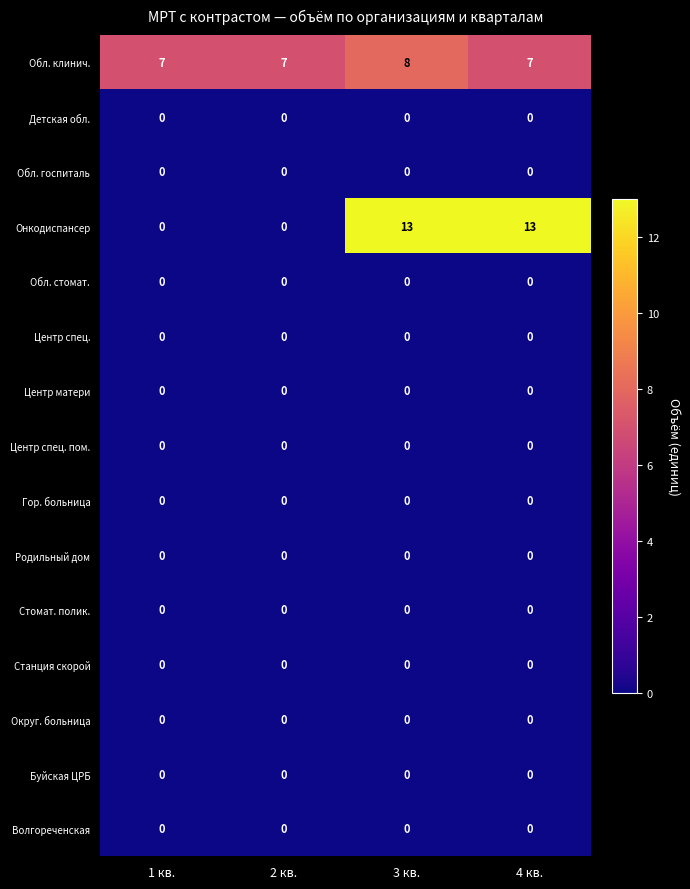

Between 1 кв. and 3 кв., which series saw the biggest shift?

Онкодиспансер